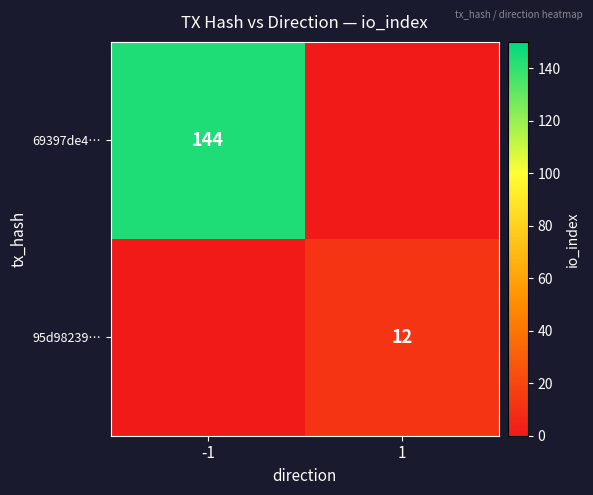

At which category is the sum across all series the highest?

-1